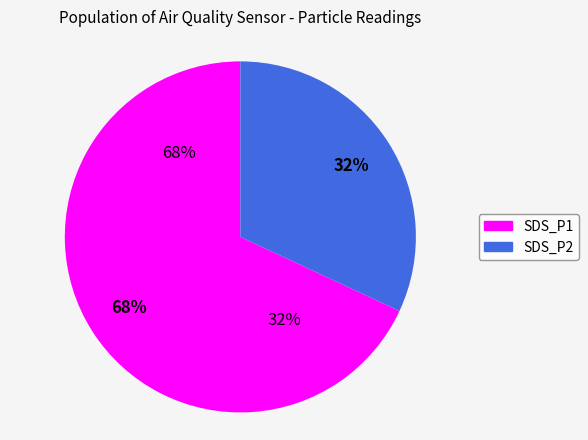

Rank the categories by value from lowest to highest.

SDS_P2, SDS_P1